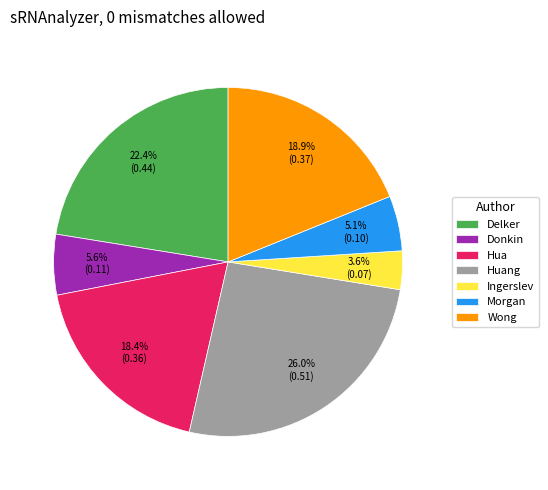

To the nearest percent, what is the difference between the largest and smallest slice percentages?

22%